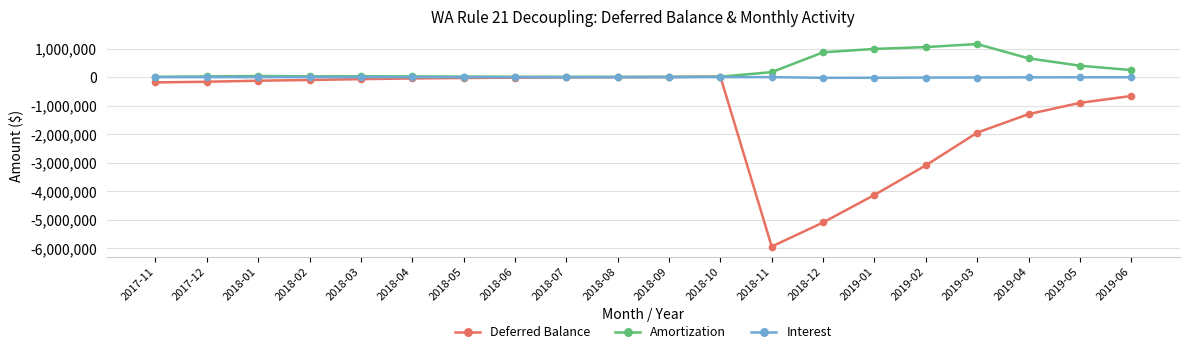

What is the average value of the Interest series?

-4970.2